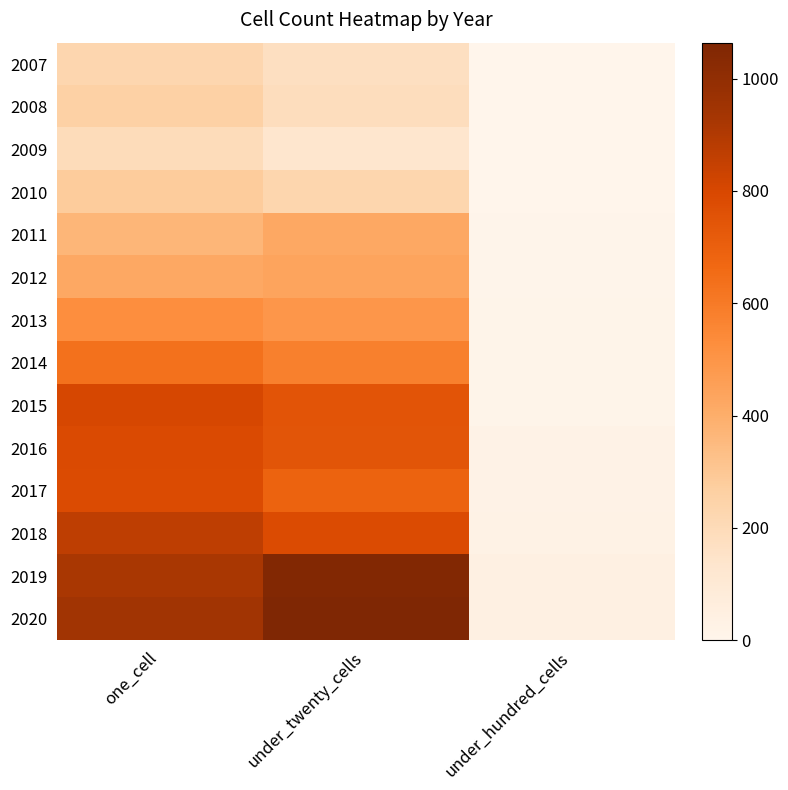

Rank the series at one_cell from highest to lowest value.

2020, 2019, 2018, 2015, 2016, 2017, 2014, 2013, 2012, 2011, 2010, 2008, 2007, 2009